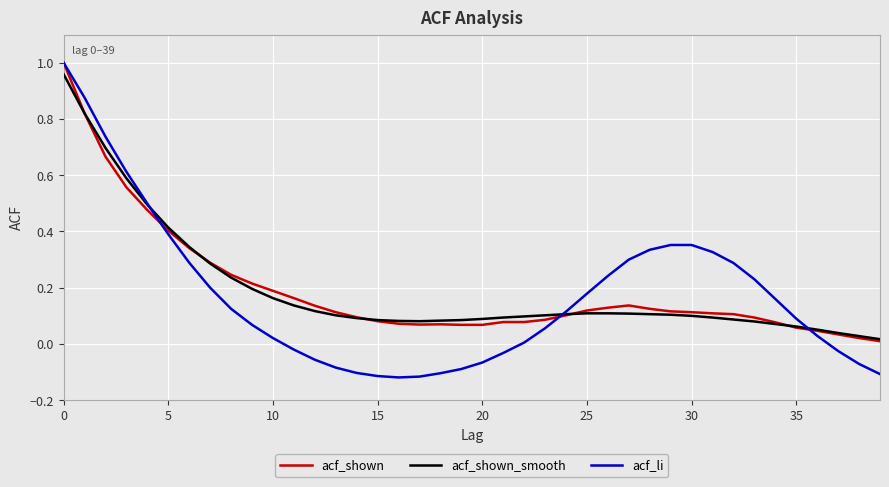

Does the chart display data point markers on the line(s)?

No